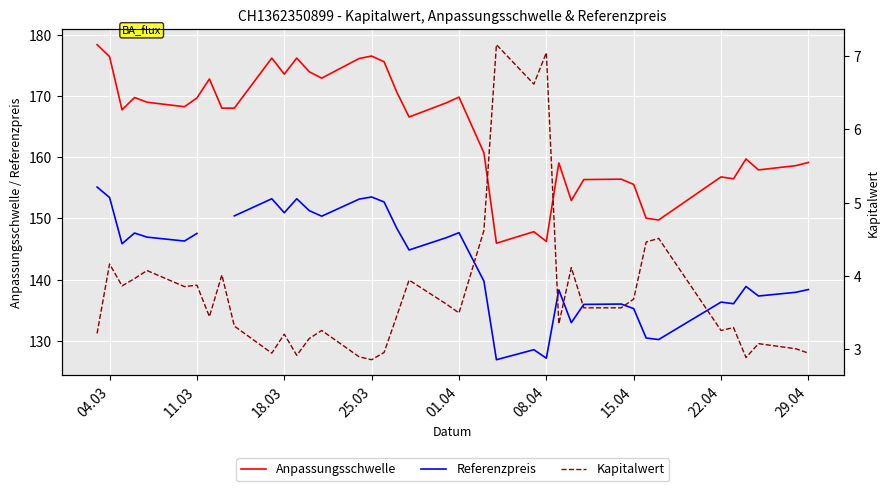

The Anpassungsschwelle series shows 223.7 at 29.04. True or false?

False